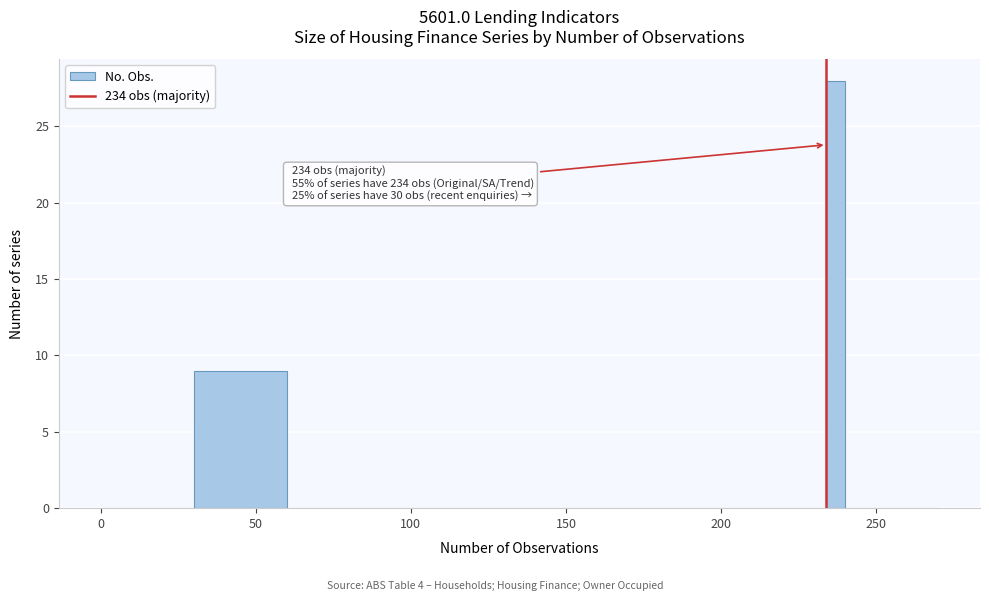

Read against the x-axis, roughly where is the centre of the tallest bar?

235